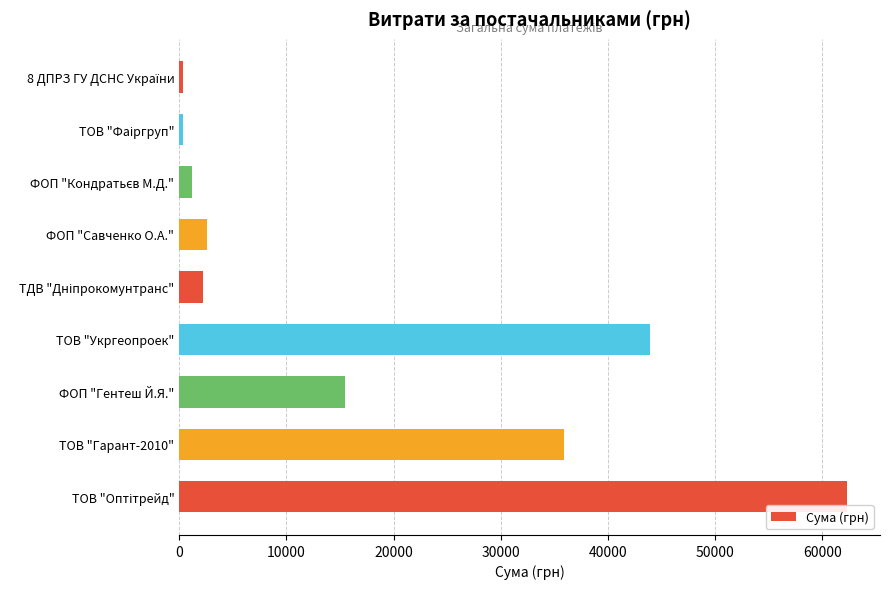

Where is the data nearest to the value 31300?

ТОВ "Гарант-2010"